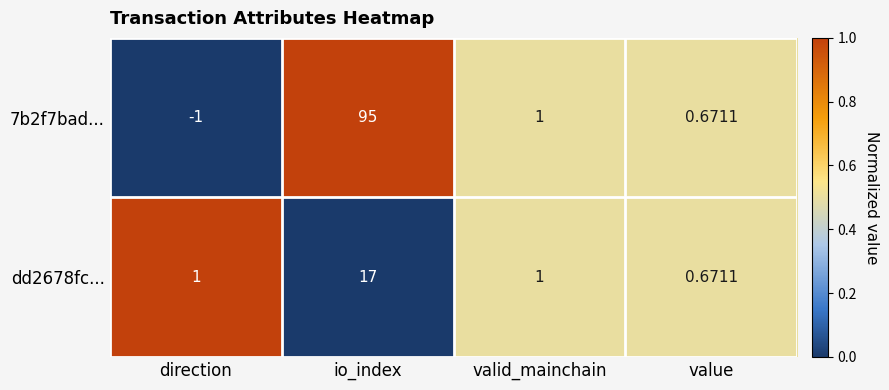

Which category has the lowest value in the dd2678fc... series?

value